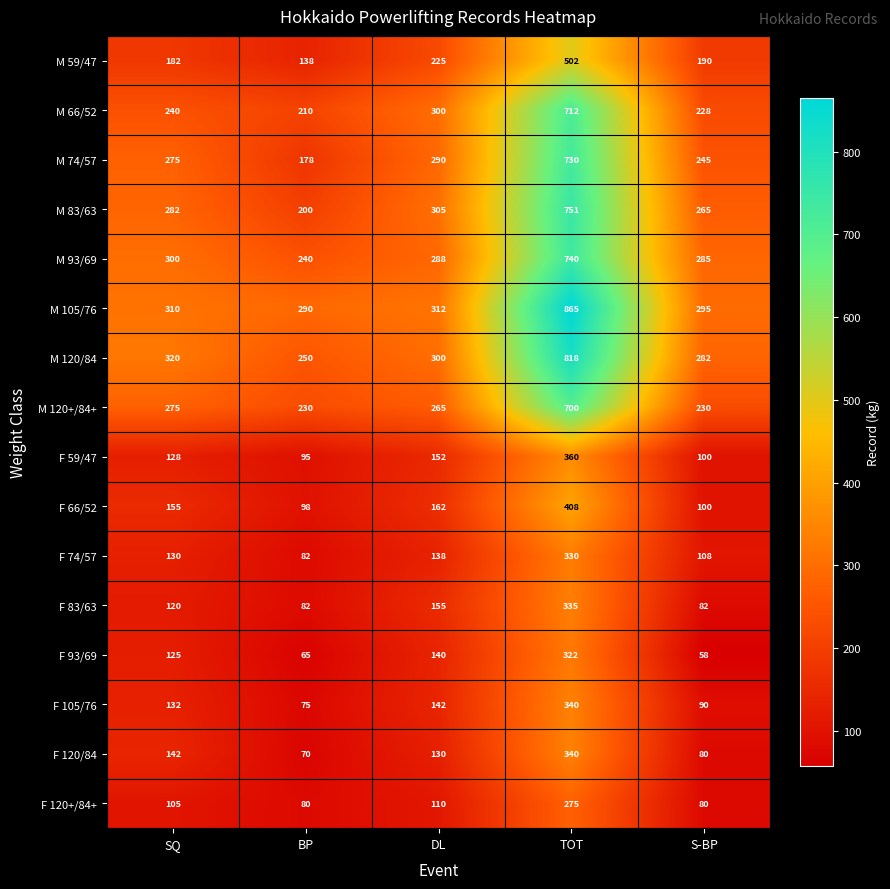

What is the total value across all series at SQ?

3221